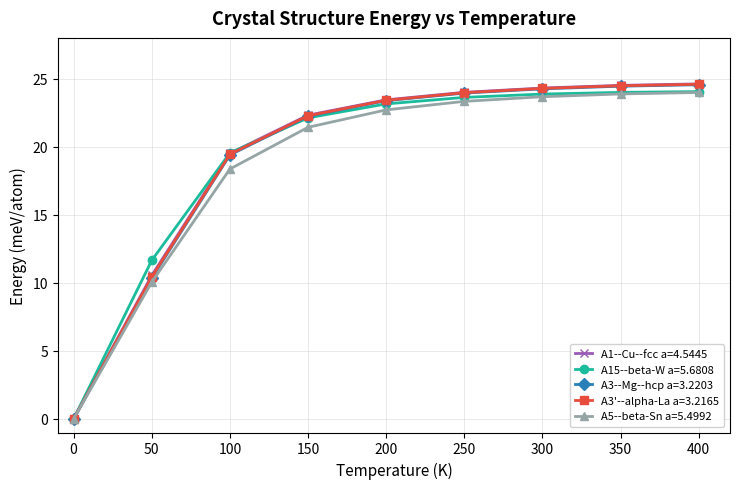

Which series has the largest range (max minus min)?

A1--Cu--fcc a=4.5445